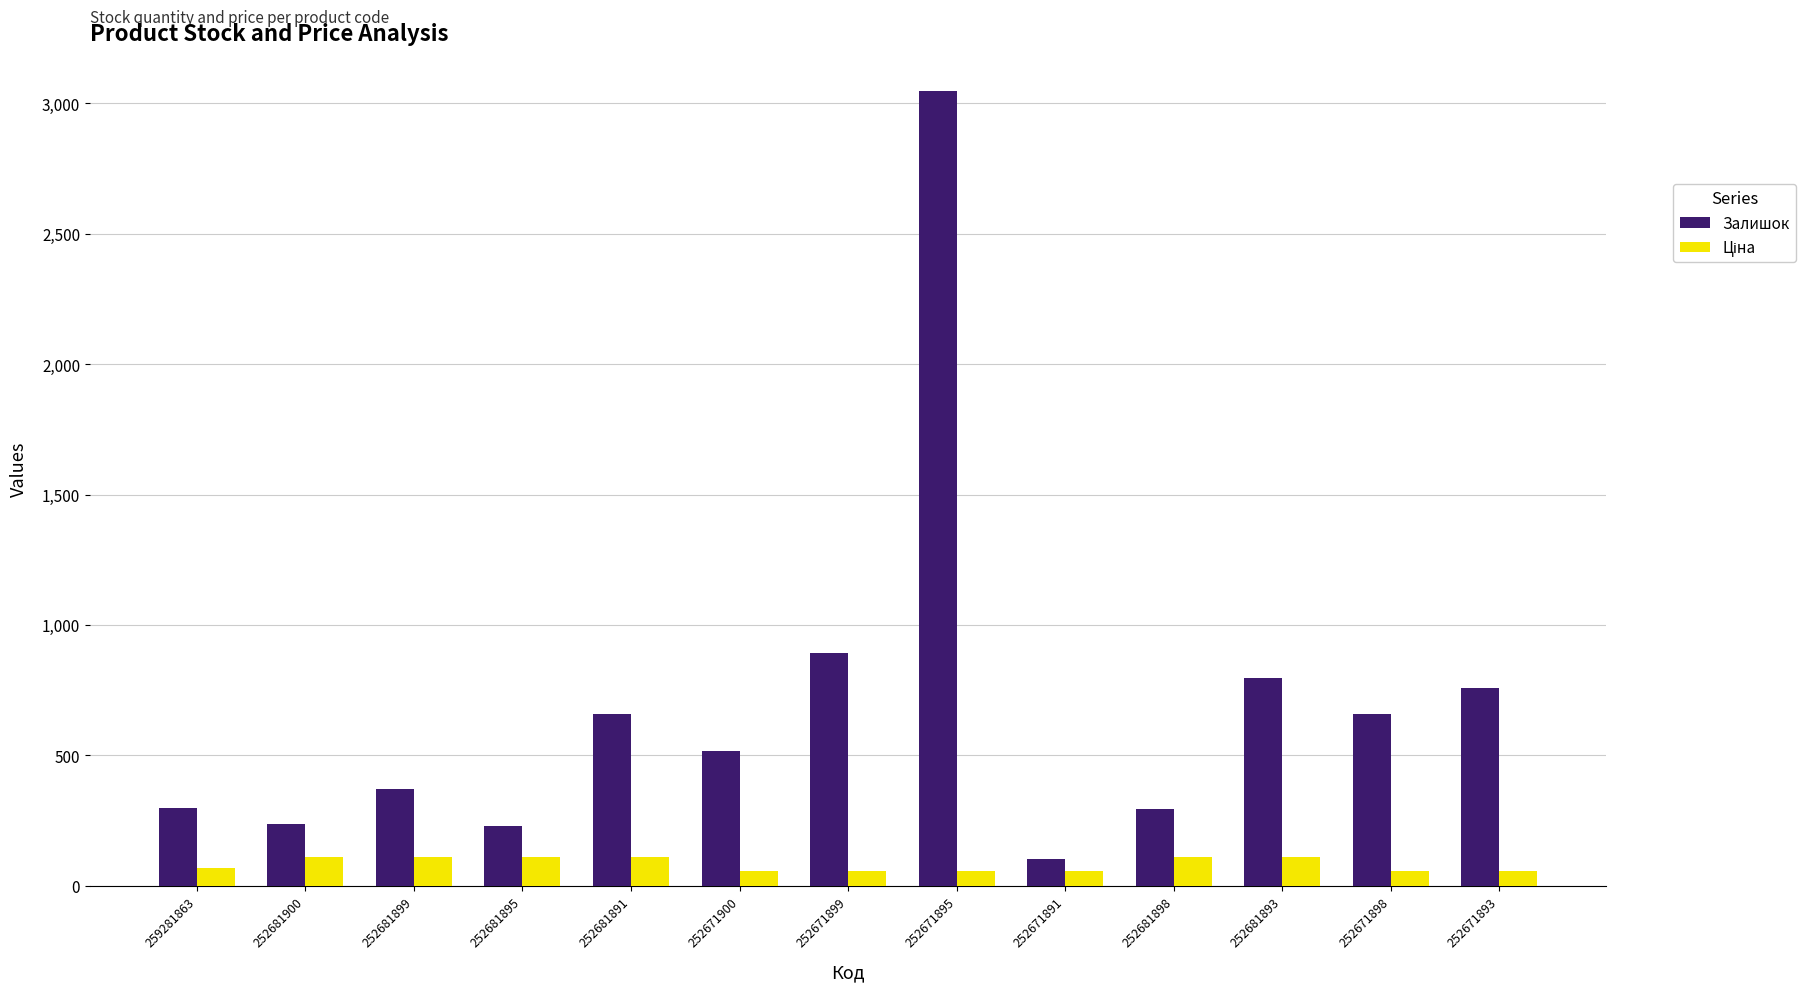

How many bars are there in each group?

2